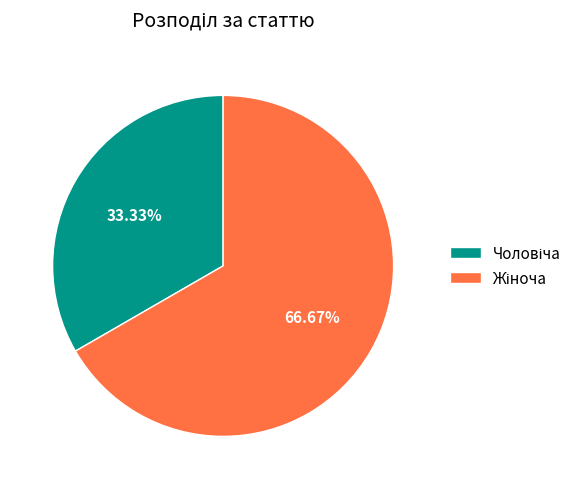

How many slices are in this pie chart?

2